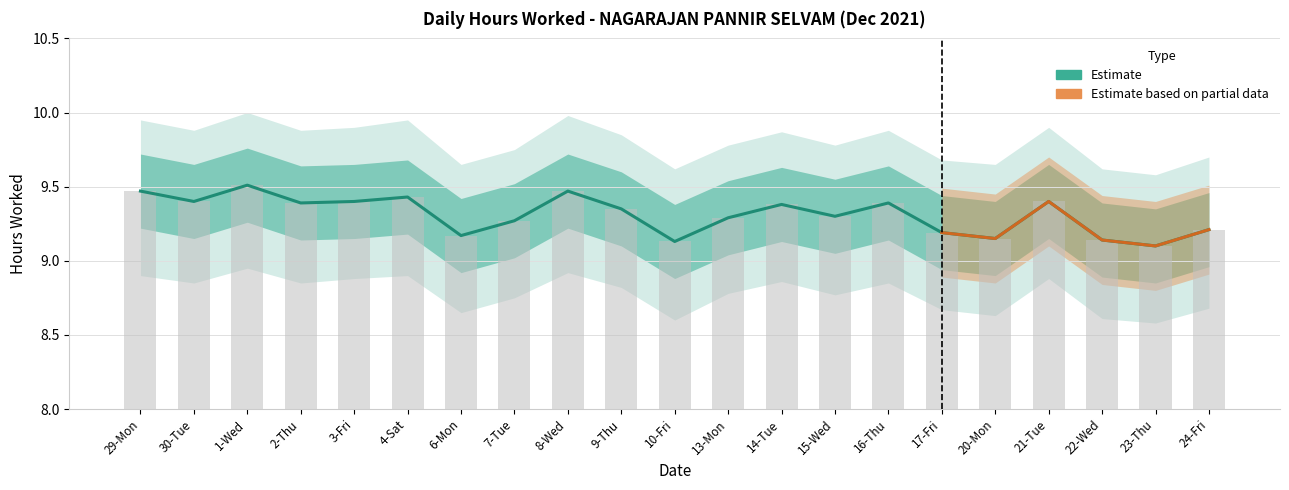

What is the maximum value shown in the chart?

9.5